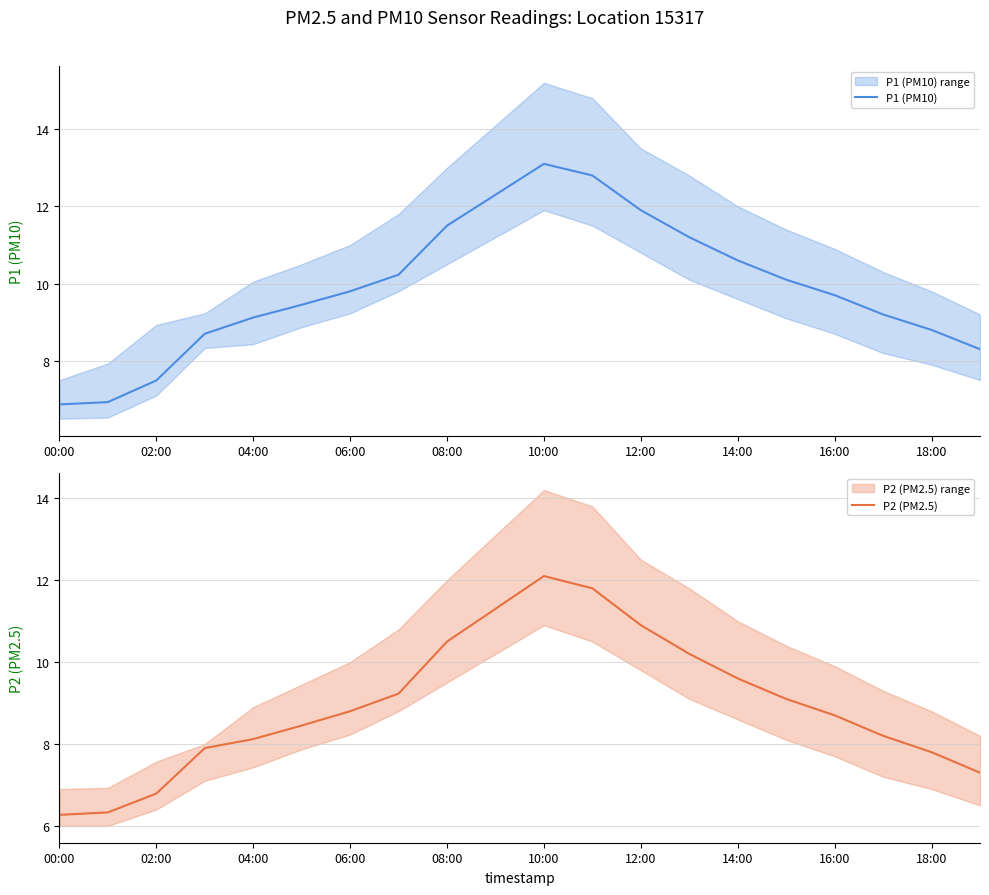

The value of P1 (PM10) at 17 is 16.2. True or false?

False